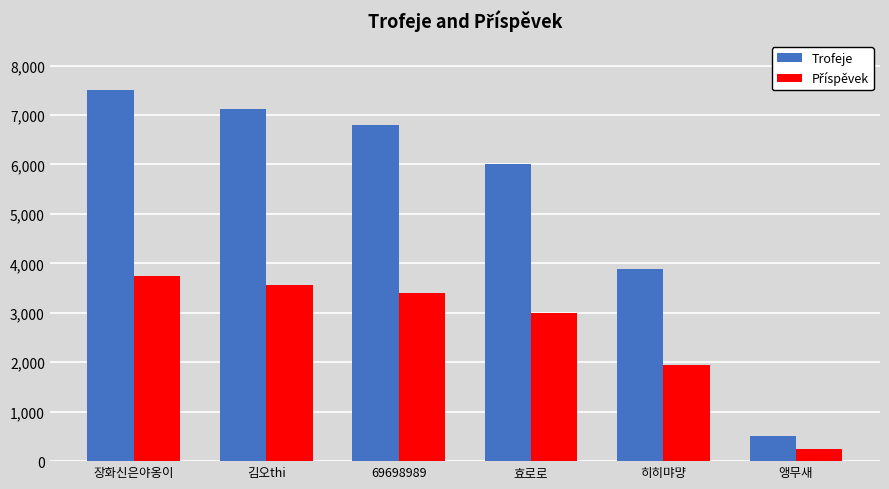

Where is Trofeje nearest to the value 4004?

히히먀먕